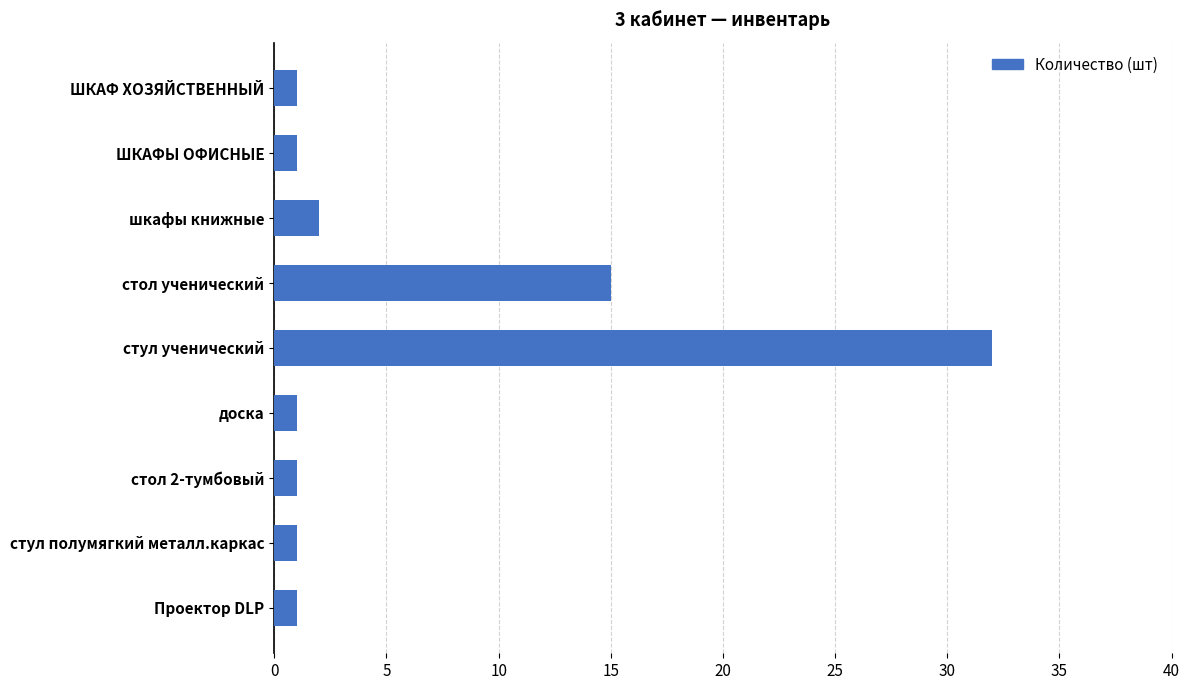

The chart shows a value of 1 at стул полумягкий металл.каркас. True or false?

True